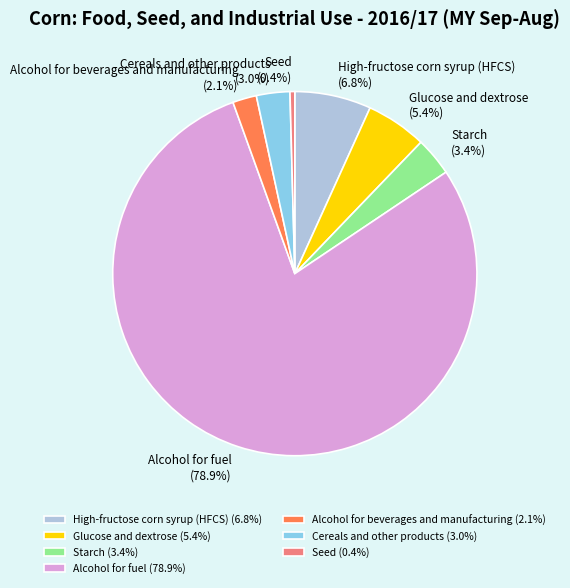

Is the sum of Seed and Starch greater than half?

No